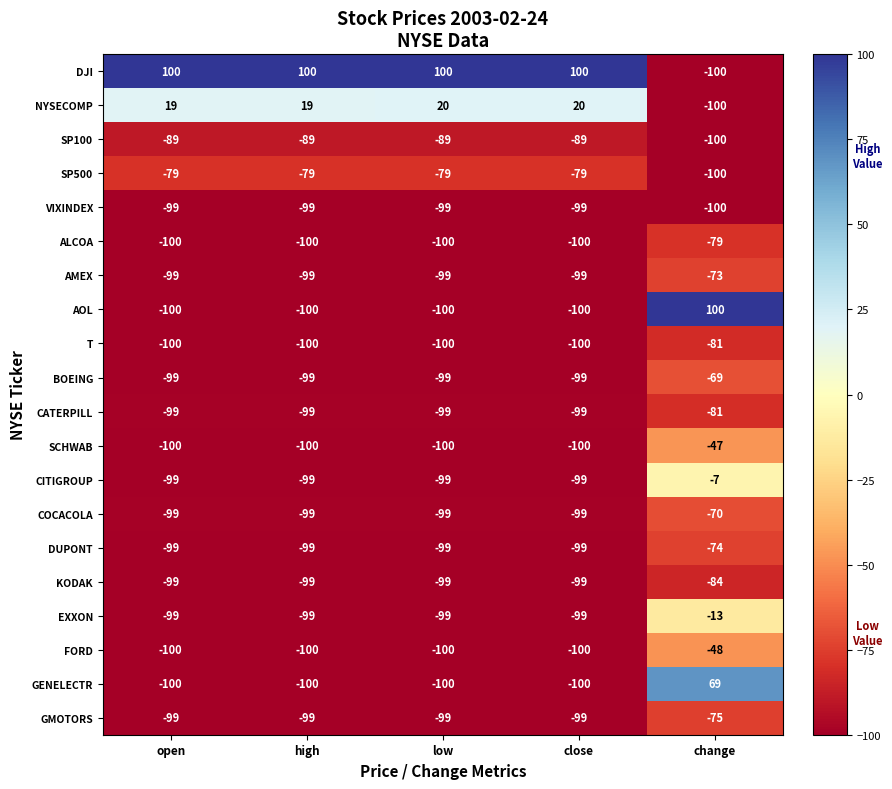

Between high and close, which series saw the biggest shift?

NYSECOMP